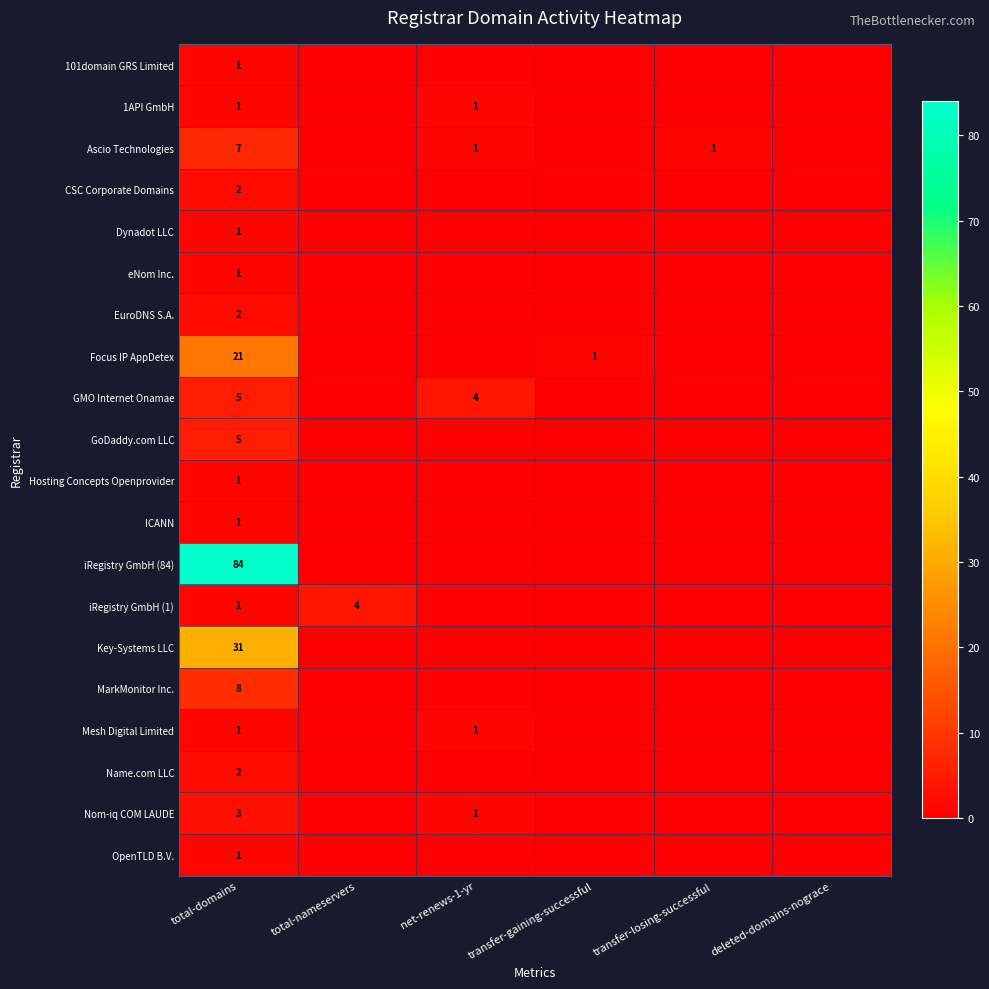

The Key-Systems LLC series shows 48 at total-domains. True or false?

False